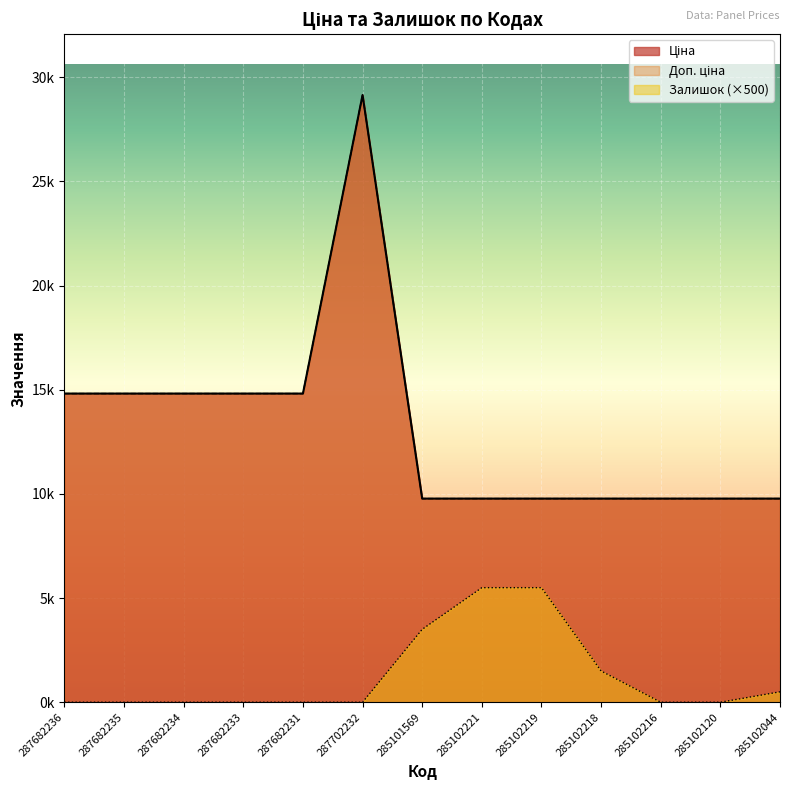

True or false: Ціна and Доп. ціна cross at least once.

False